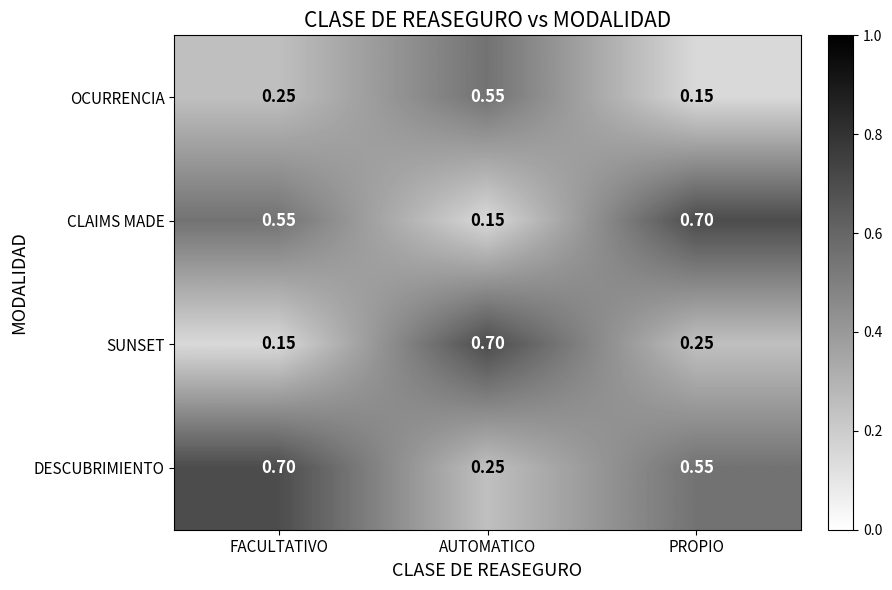

Rank the series by their average value, from highest to lowest.

DESCUBRIMIENTO, CLAIMS MADE, SUNSET, OCURRENCIA